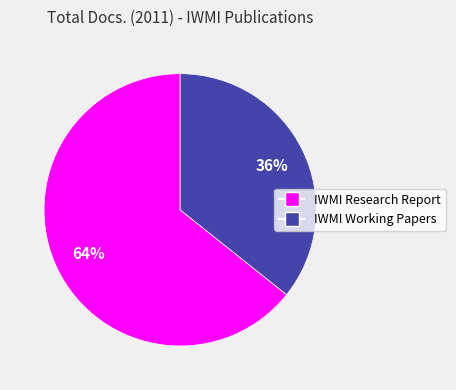

What is the ratio of the value at IWMI Working Papers to the value at IWMI Research Report?

0.6